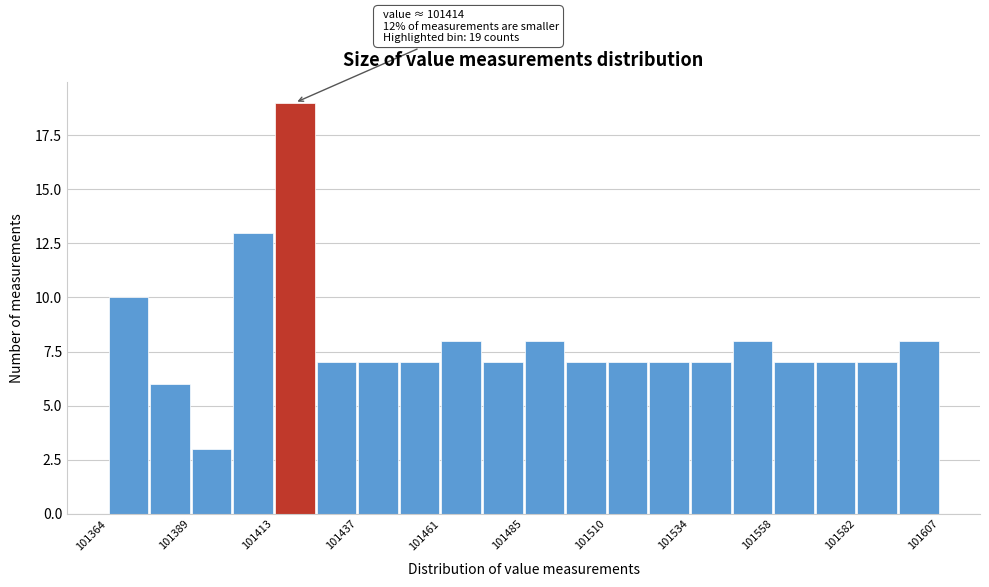

Around what value on the x-axis is the tallest bar? Give the approximate position of its centre, as read against the axis.

101420